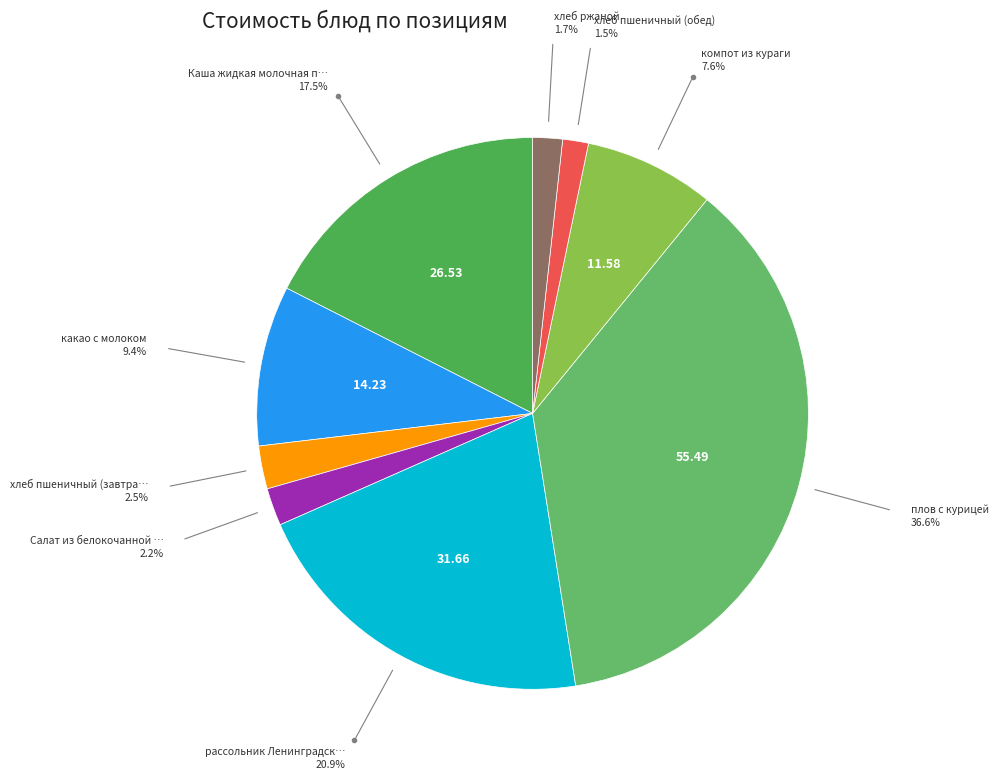

How many segments does this pie chart have?

9